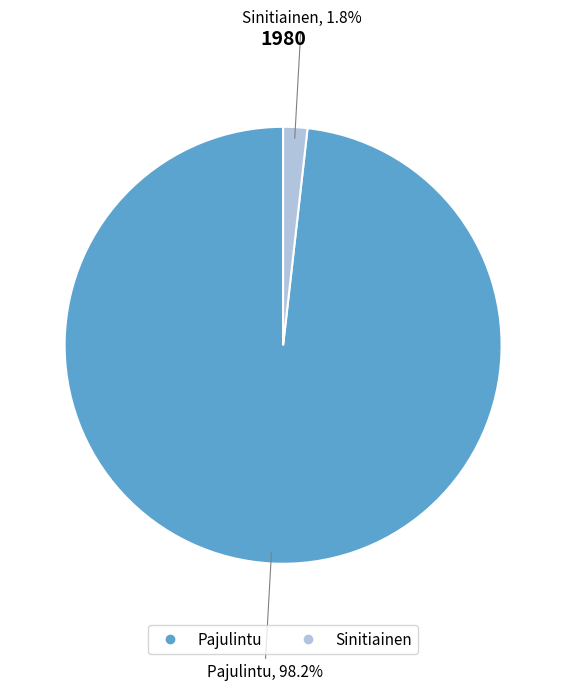

The Sinitiainen slice represents 2% of the pie. True or false?

True